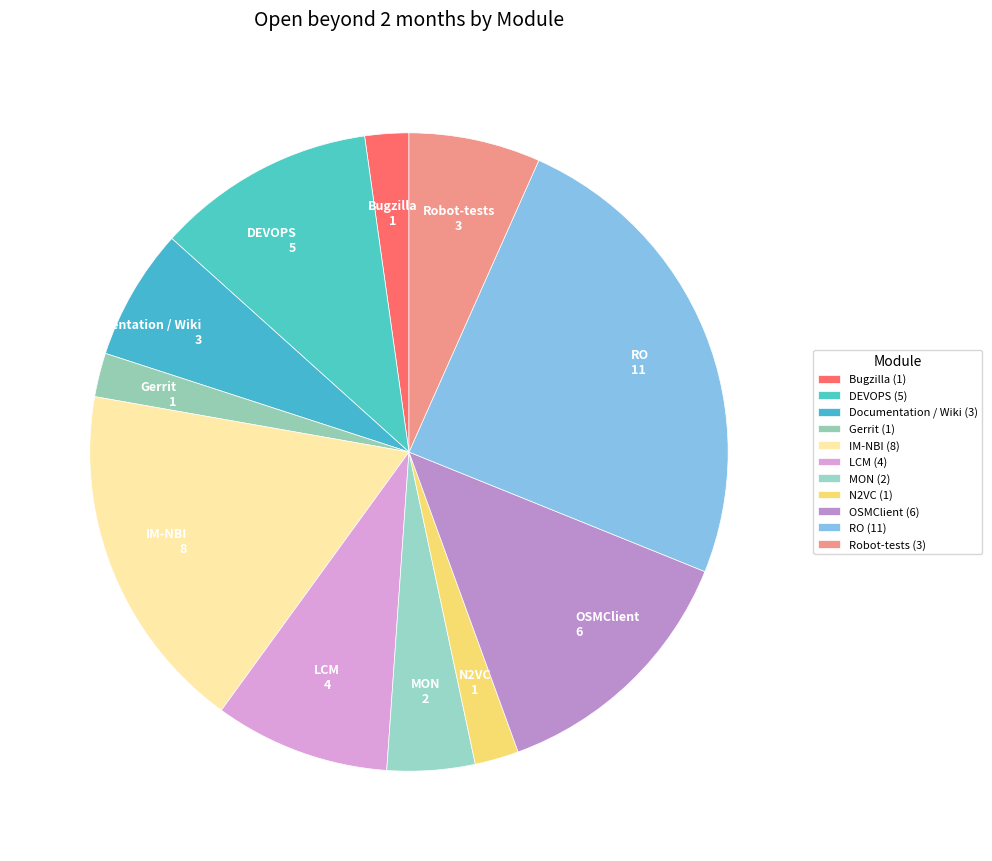

Which category has the biggest portion of the pie?

RO